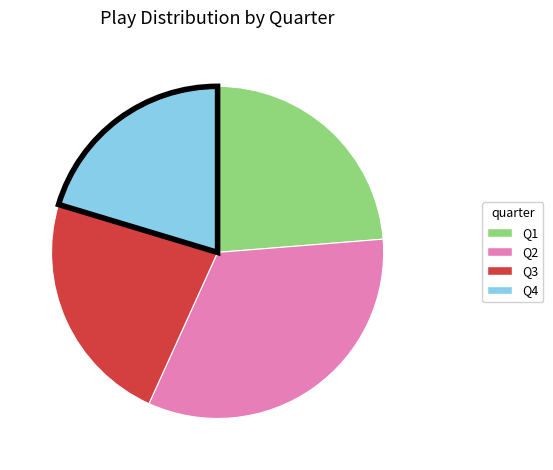

Is Q4 the majority of the pie?

No